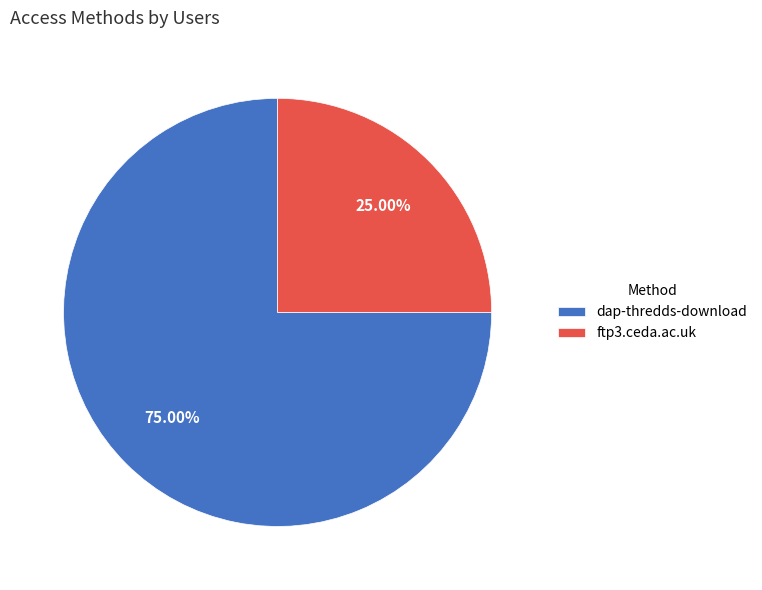

To the nearest percent, what portion does dap-thredds-download represent?

75%